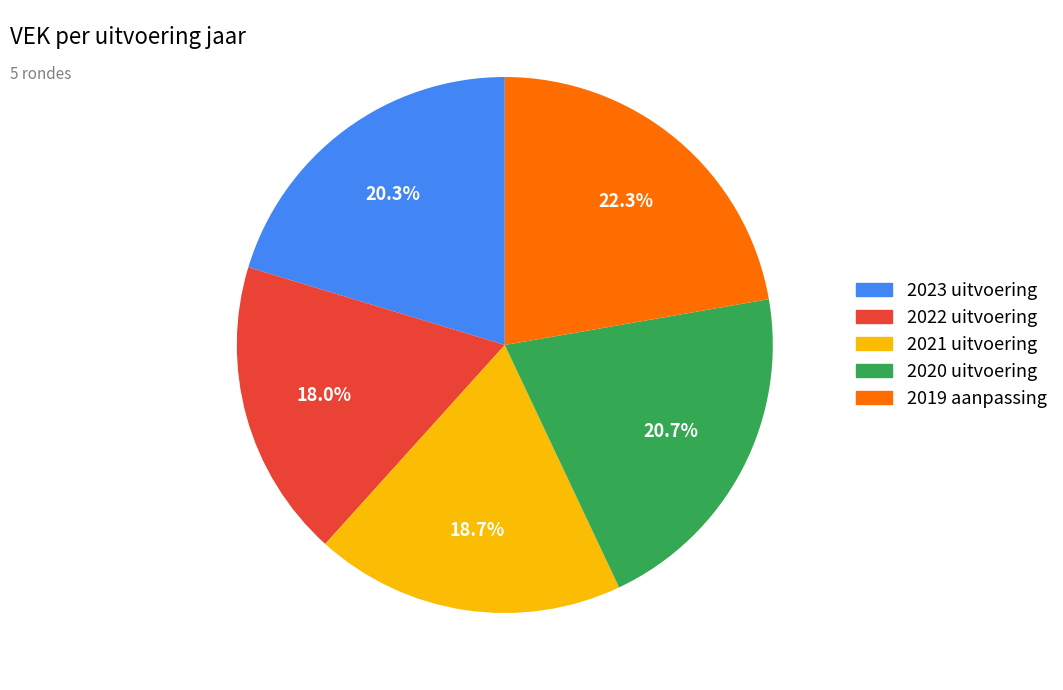

What is the ratio of the value at 2023 uitvoering to the value at 2021 uitvoering?

1.1